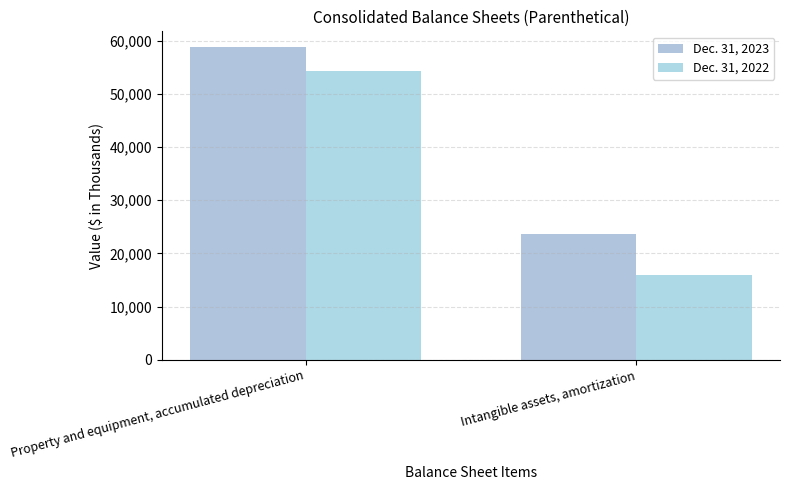

Rank the series at Property and equipment, accumulated depreciation from lowest to highest value.

Dec. 31, 2022, Dec. 31, 2023